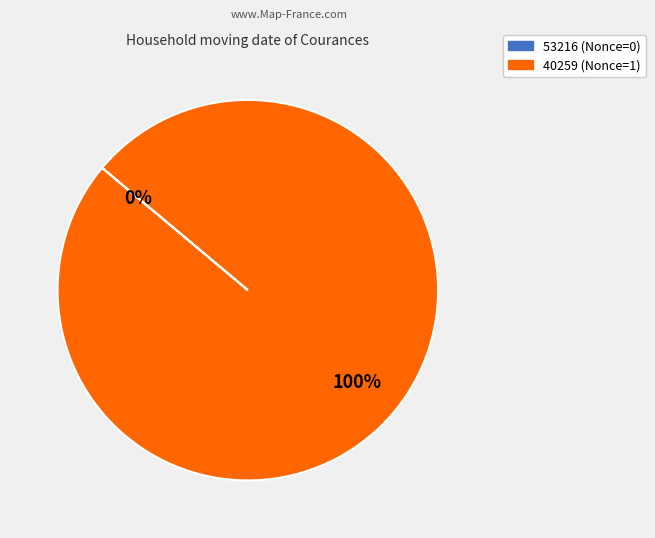

Do 53216 and 40259 together represent more than half of the pie?

Yes